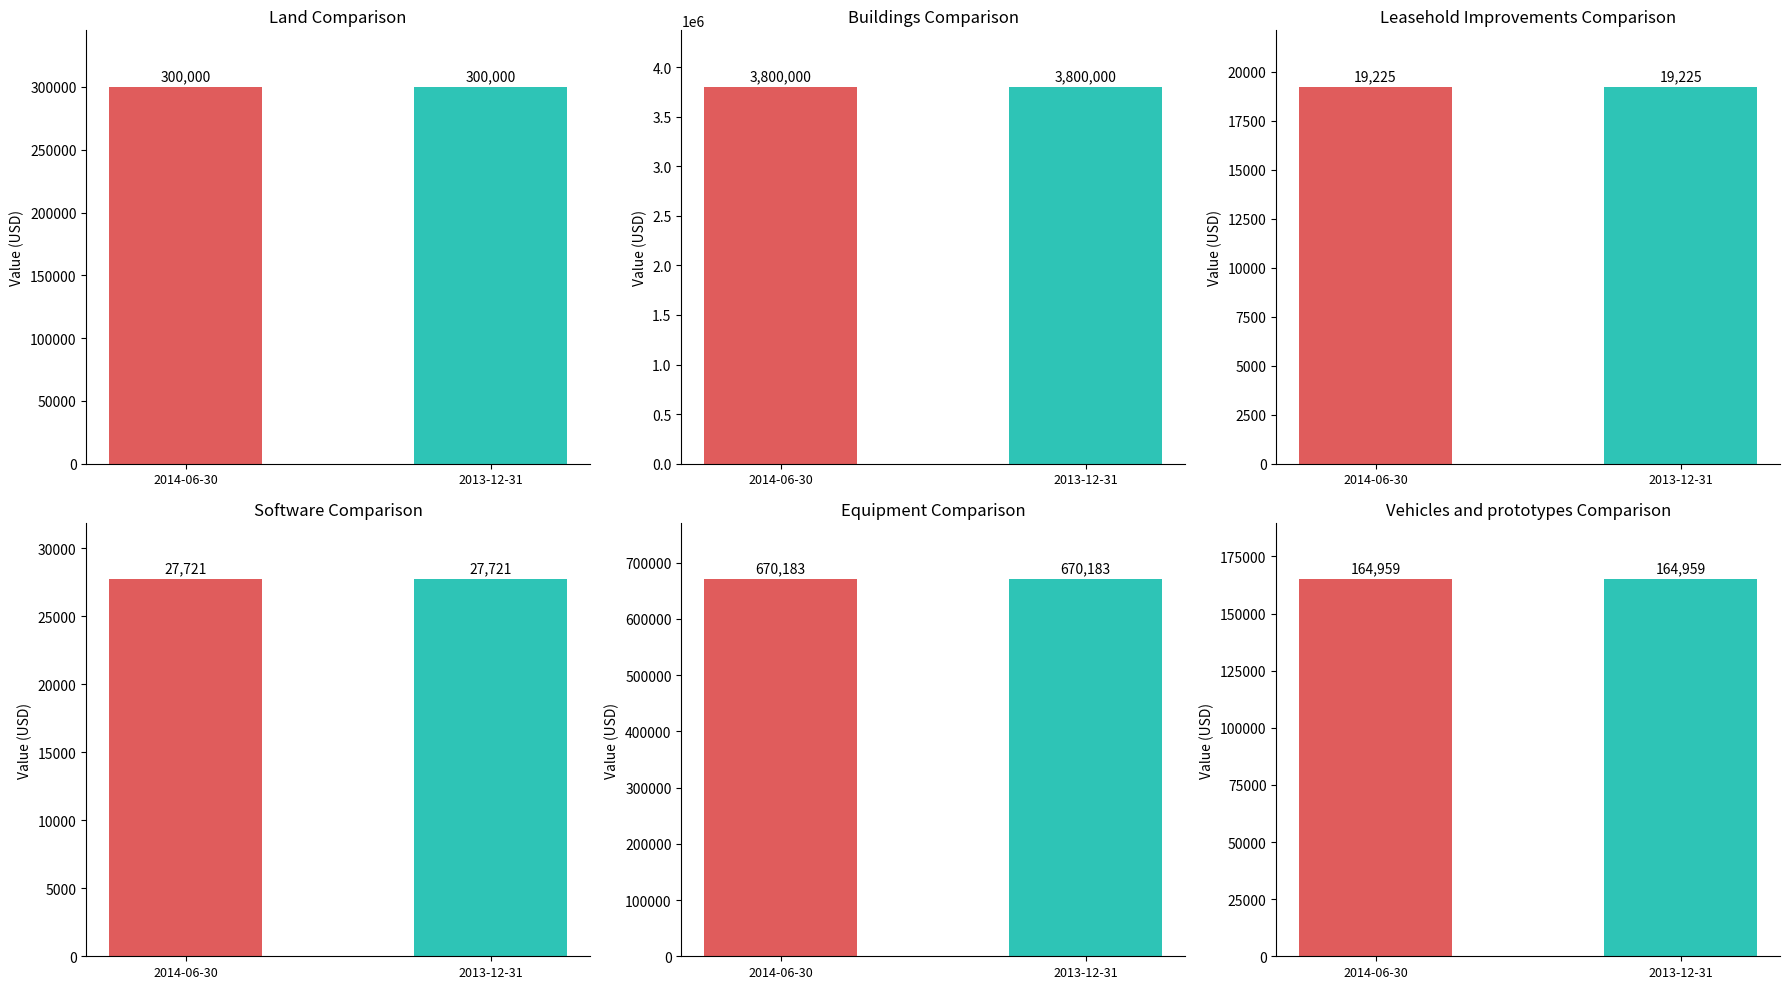

What are all the series names shown in the legend?

Land, Buildings, Leasehold Improvements, Software, Equipment, Vehicles and prototypes